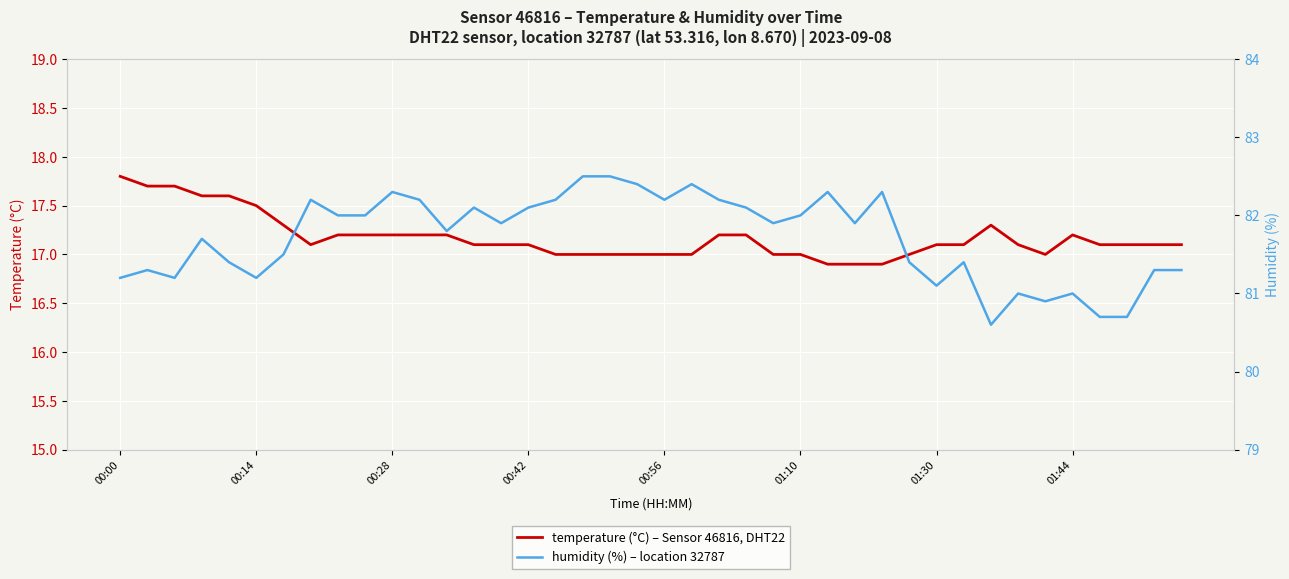

What are all the series names shown in the legend?

temperature, humidity